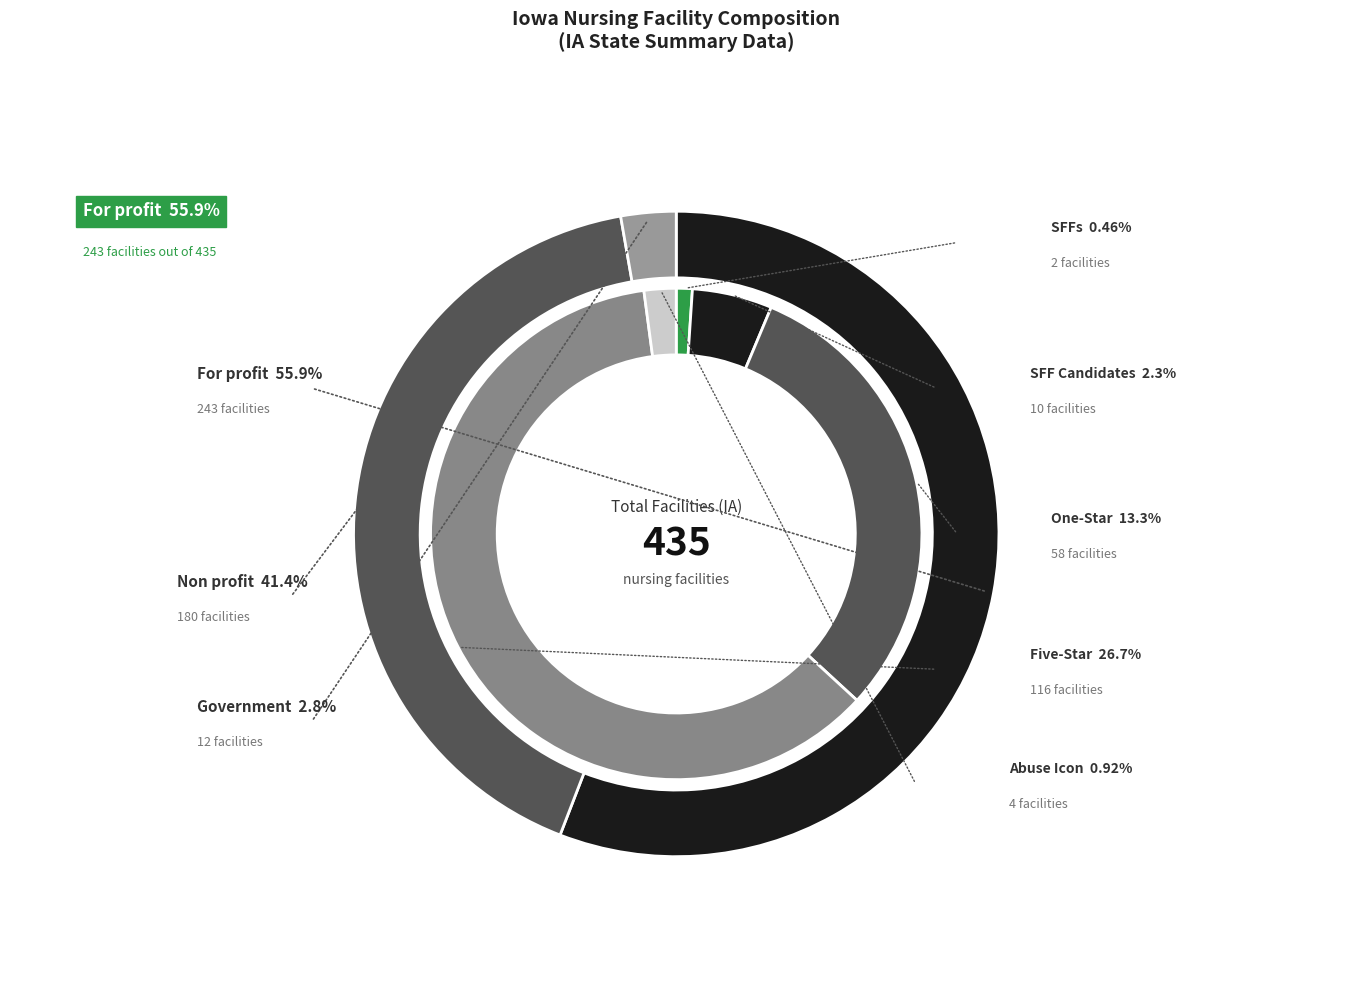

To the nearest percent, what percentage of the pie is Non profit?

41%